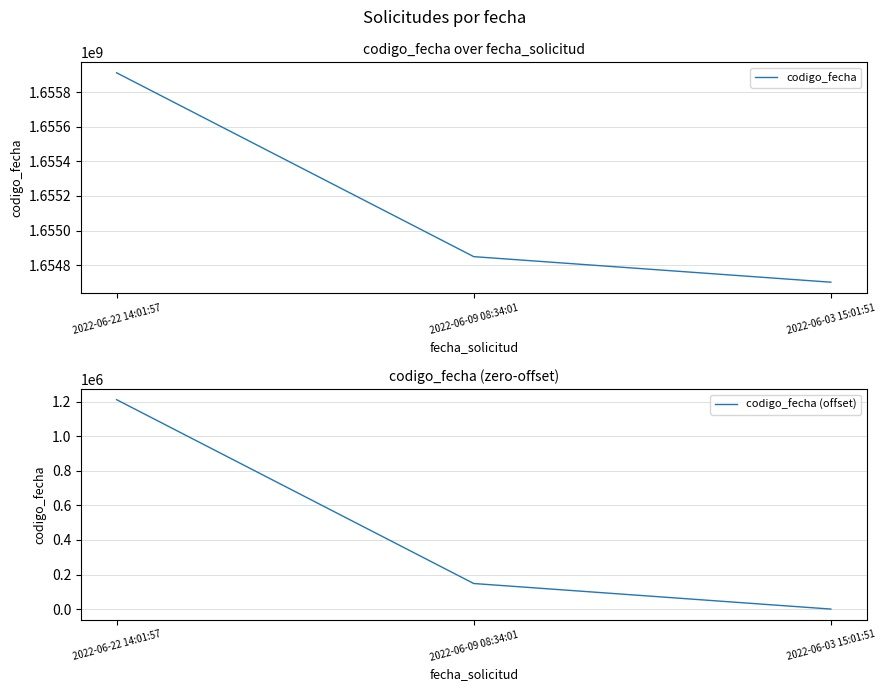

What is the total value across all series at 2022-06-09 08:34:01?

1654996971